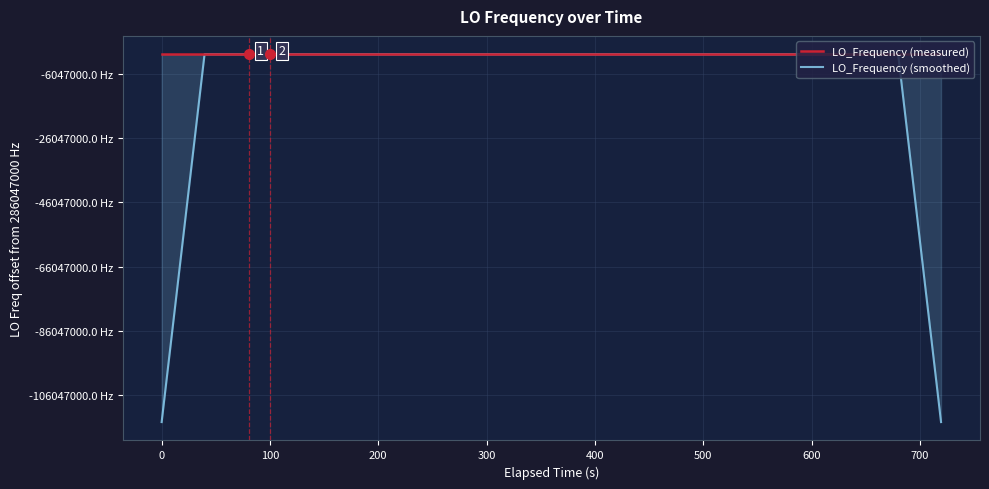

Does the chart display data point markers on the line(s)?

No